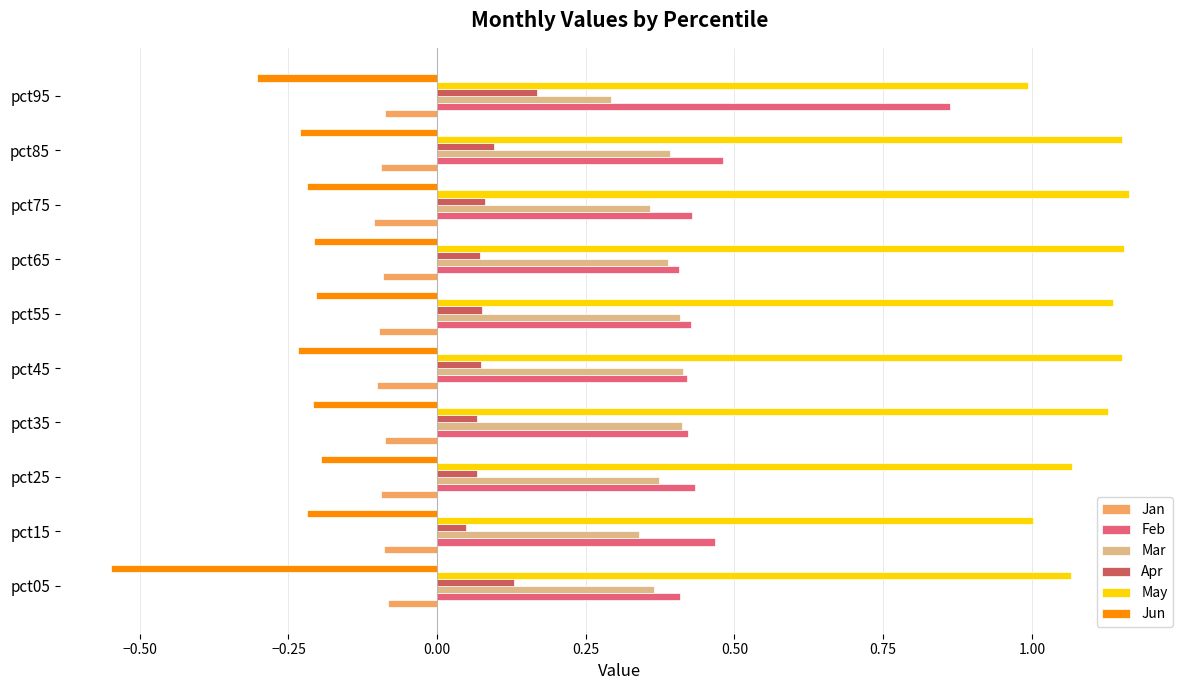

At which label is Mar closest to 0?

pct95